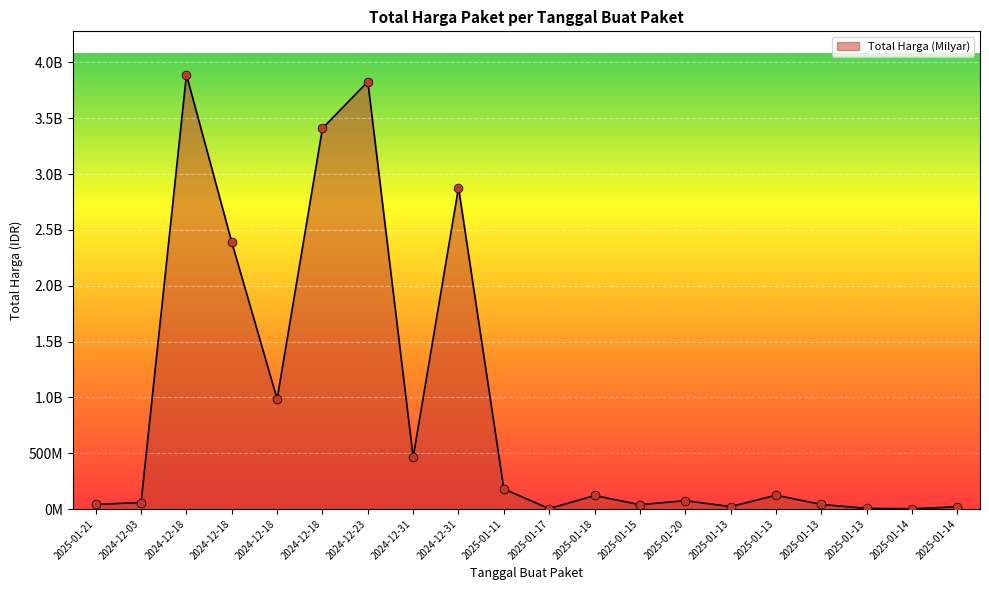

What is the ratio of the value at 2024-12-23 to the value at 2025-01-18?

31.6